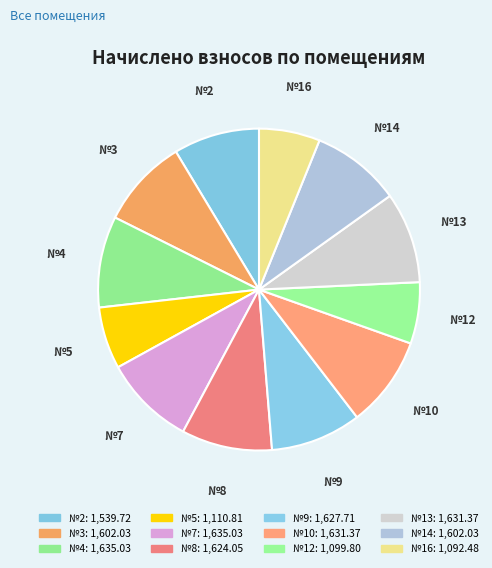

How many slices are in this pie chart?

12